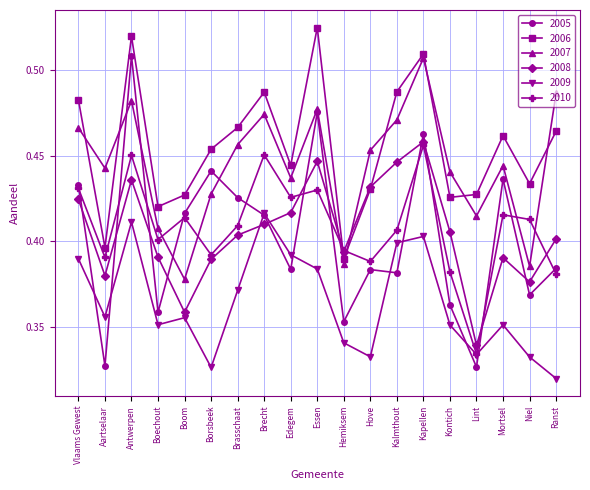

Rank the series at Mortsel from highest to lowest value.

2006, 2007, 2005, 2010, 2008, 2009